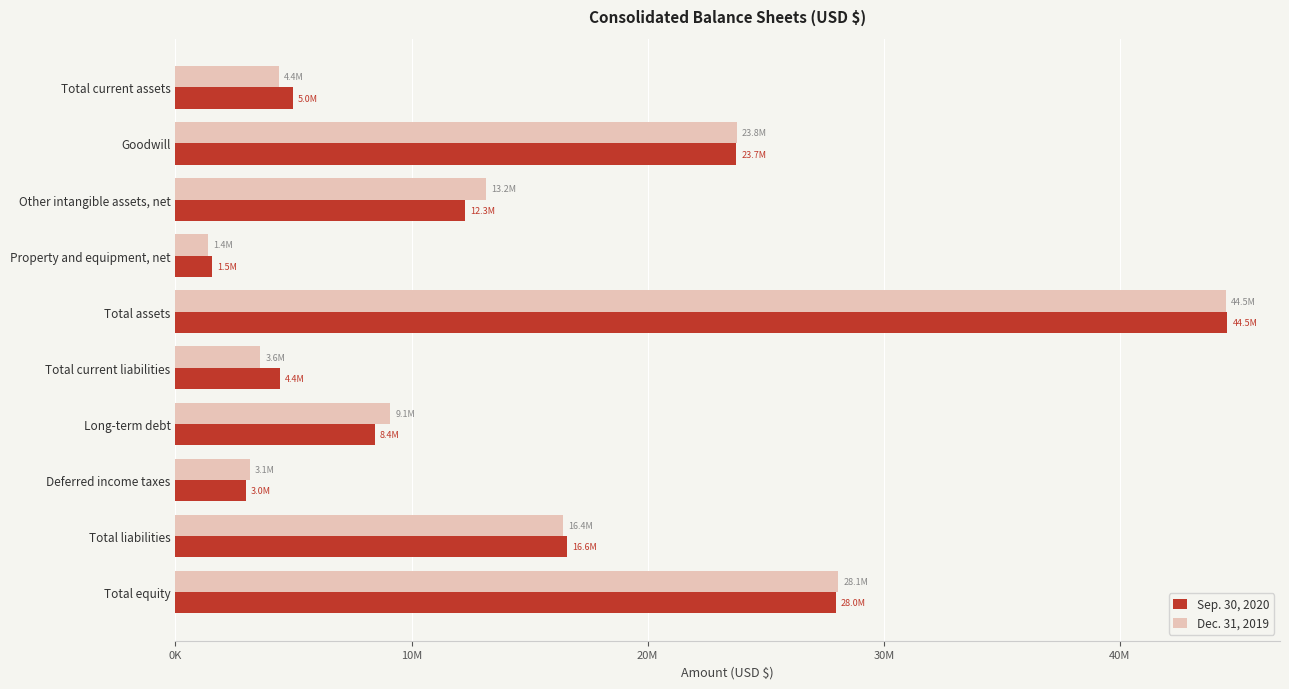

What are all the series names shown in the legend?

Sep. 30, 2020, Dec. 31, 2019